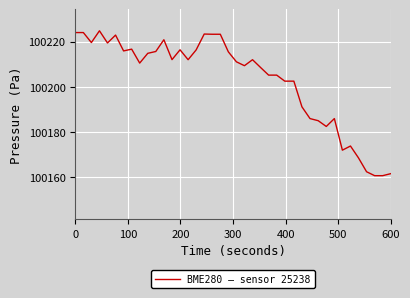

What is the difference between the maximum and minimum values?

64.4